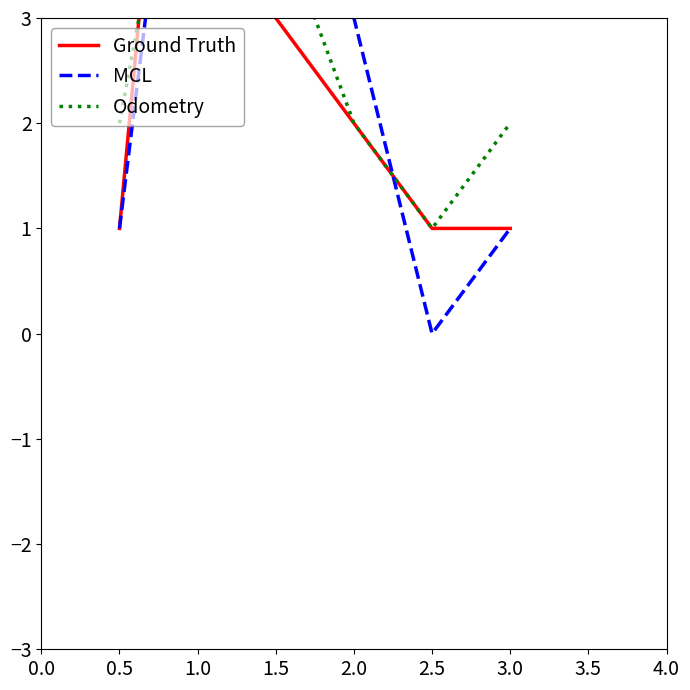

What is the sum of all MCL values?

17